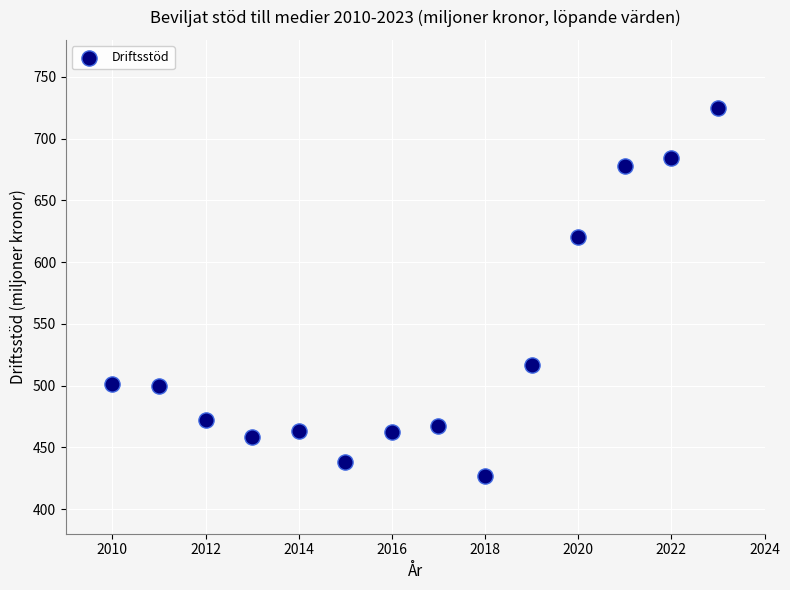

What Y value in the scatter plot is closest to 576?

620.0